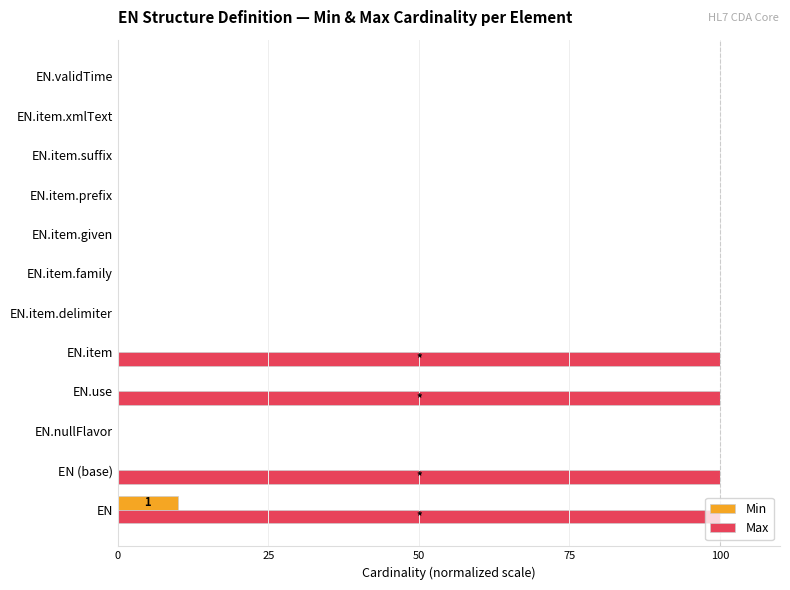

Count the Min values in the range 0 to 1.

11